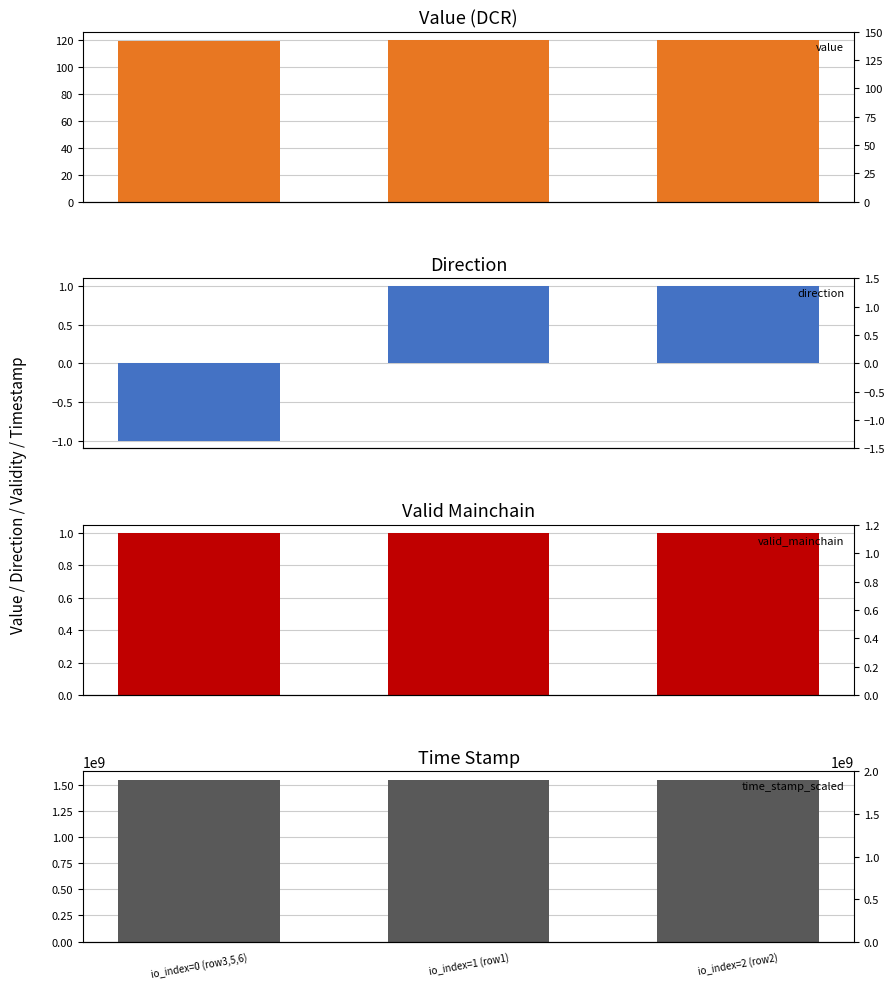

Reading left to right, transcribe all the data shown in this chart.

value: 118.9	120.0	120.0
direction: -1.0	1.0	1.0
valid_mainchain: 1.0	1.0	1.0
time_stamp_scaled: 1550142275.0	1551671228.0	1551749153.0